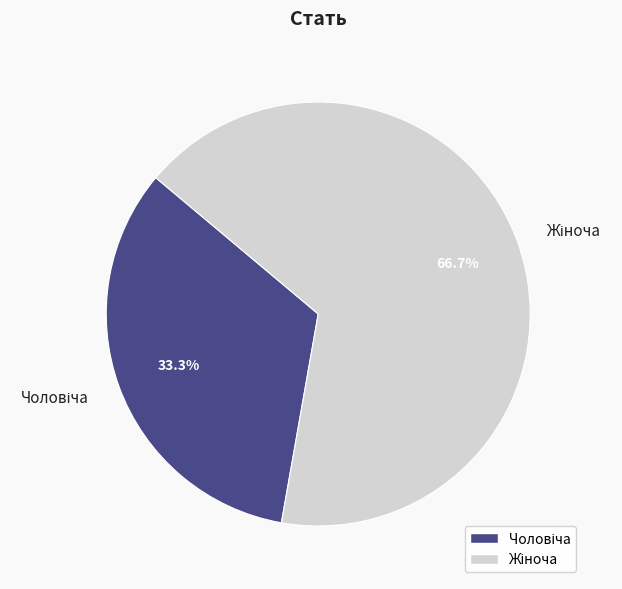

Is there a majority slice in this chart?

Yes